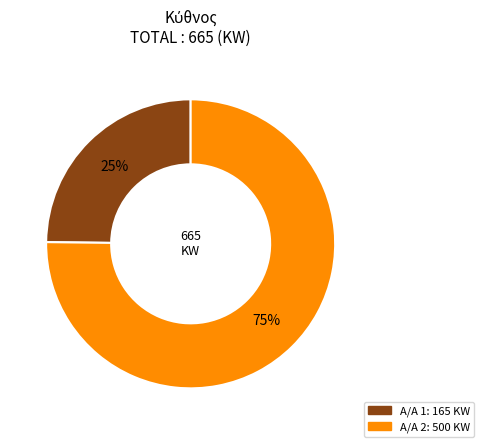

To the nearest percent, what is the average slice percentage?

50%